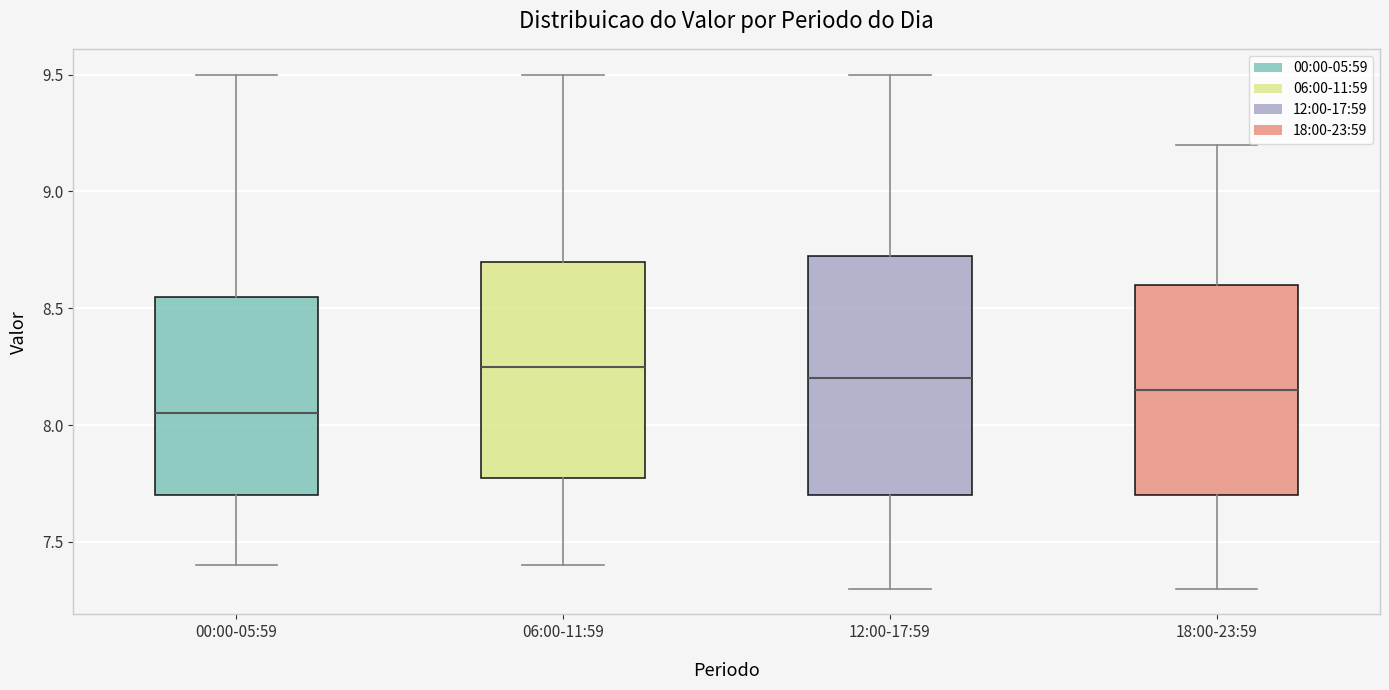

Reading left to right, transcribe this box plot: for each box, give where its median line is, the range the box spans, and where its two whiskers end, as read against the y-axis. The values are not printed on the chart, so give them approximately, as read against the axis.

00:00-05:59: median 8.05, box 7.70 to 8.55, whiskers 7.40 to 9.50
06:00-11:59: median 8.25, box 7.80 to 8.70, whiskers 7.40 to 9.50
12:00-17:59: median 8.20, box 7.70 to 8.75, whiskers 7.30 to 9.50
18:00-23:59: median 8.15, box 7.70 to 8.60, whiskers 7.30 to 9.20